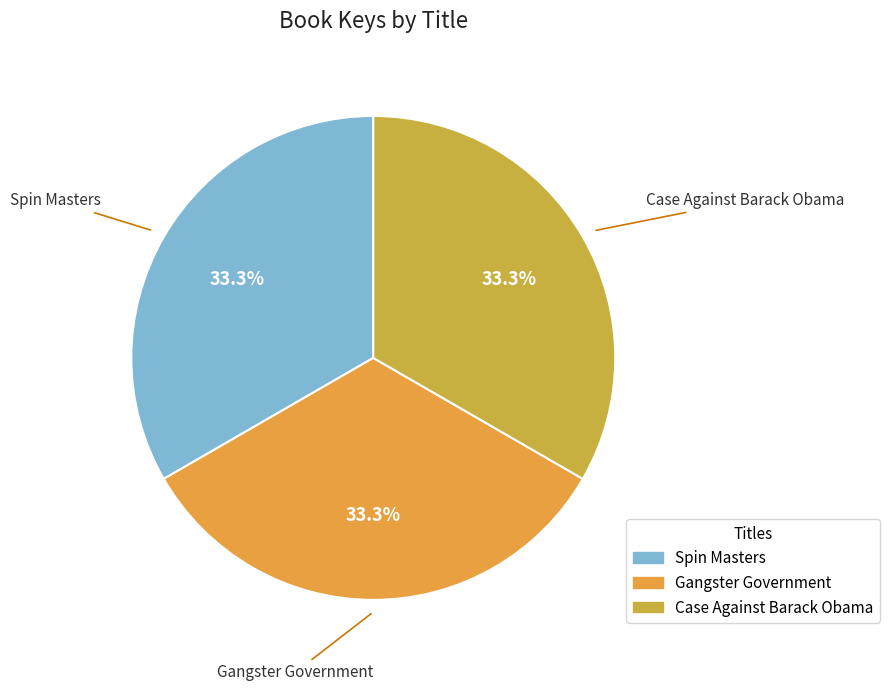

Approximately how many times larger is the value at Spin Masters compared to Gangster Government?

1.0